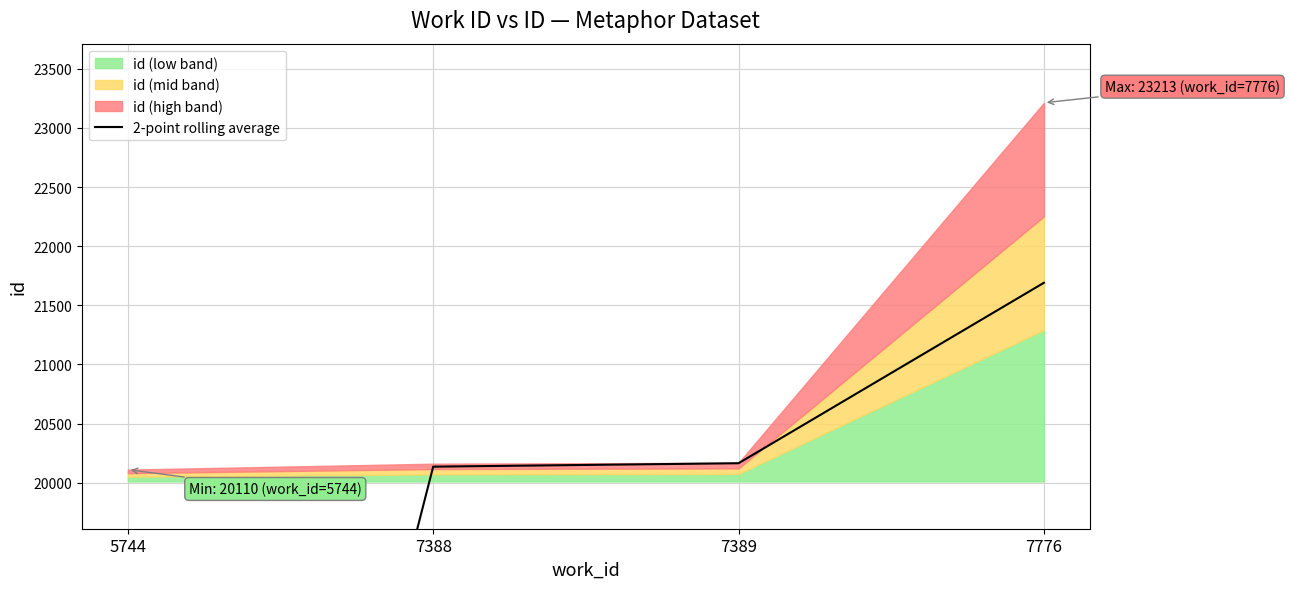

Does the chart display data point markers on the line(s)?

No